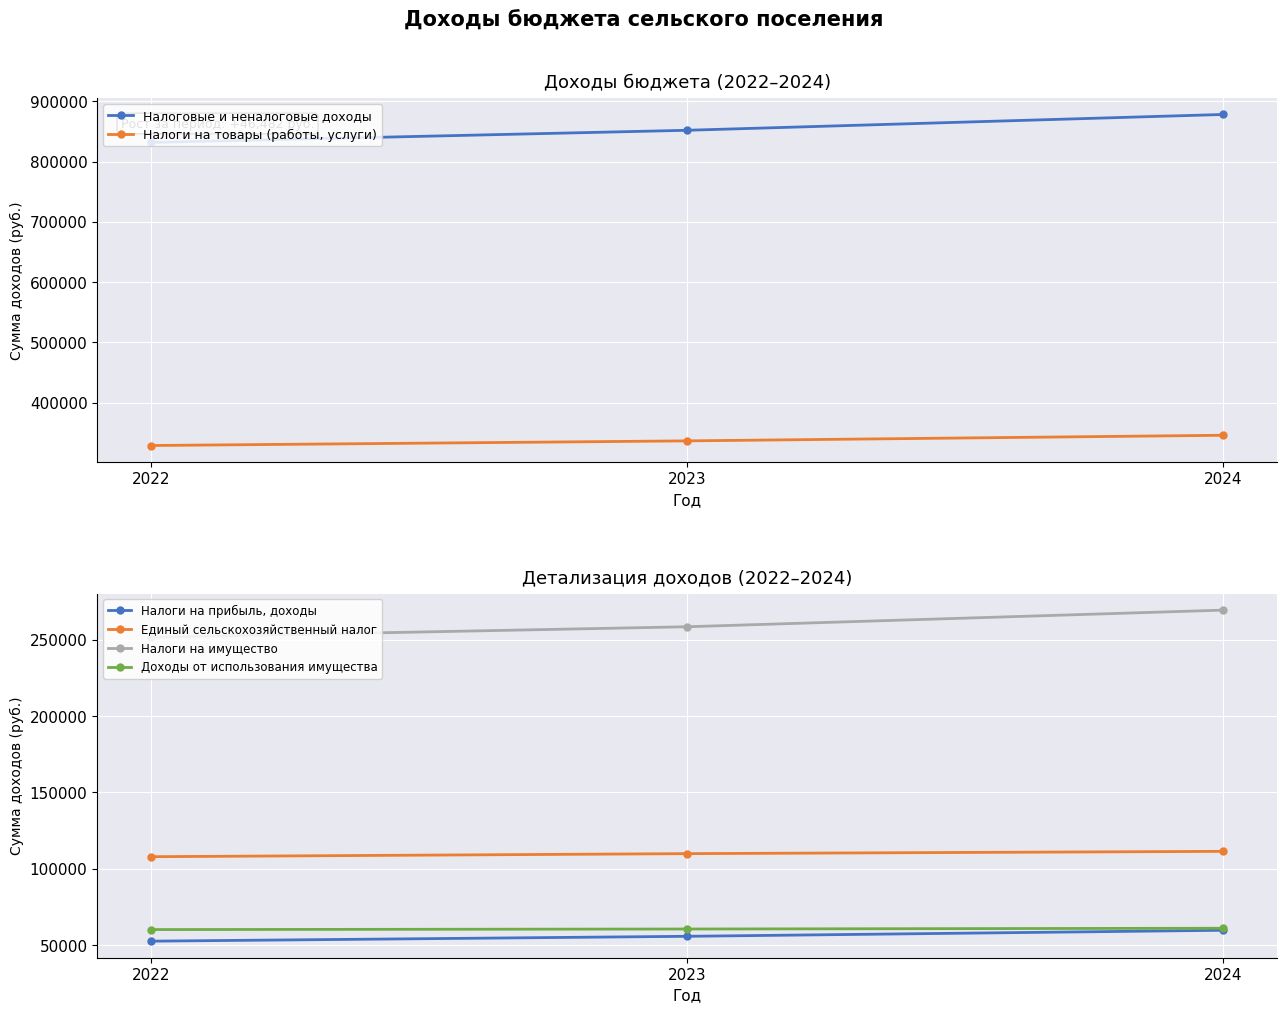

Reading right to left, list all the values displayed in this chart.

Налоговые и неналоговые доходы: 2024=878168	2023=851935	2022=831686
Налоги на товары (работы, услуги): 2024=346100	2023=336800	2022=329100
Налоги на прибыль, доходы: 2024=59882	2023=55928	2022=52749
Единый сельскохозяйственный налог: 2024=111500	2023=110000	2022=108000
Налоги на имущество: 2024=269286	2023=258407	2022=251507
Доходы от использования имущества: 2024=61200	2023=60700	2022=60330